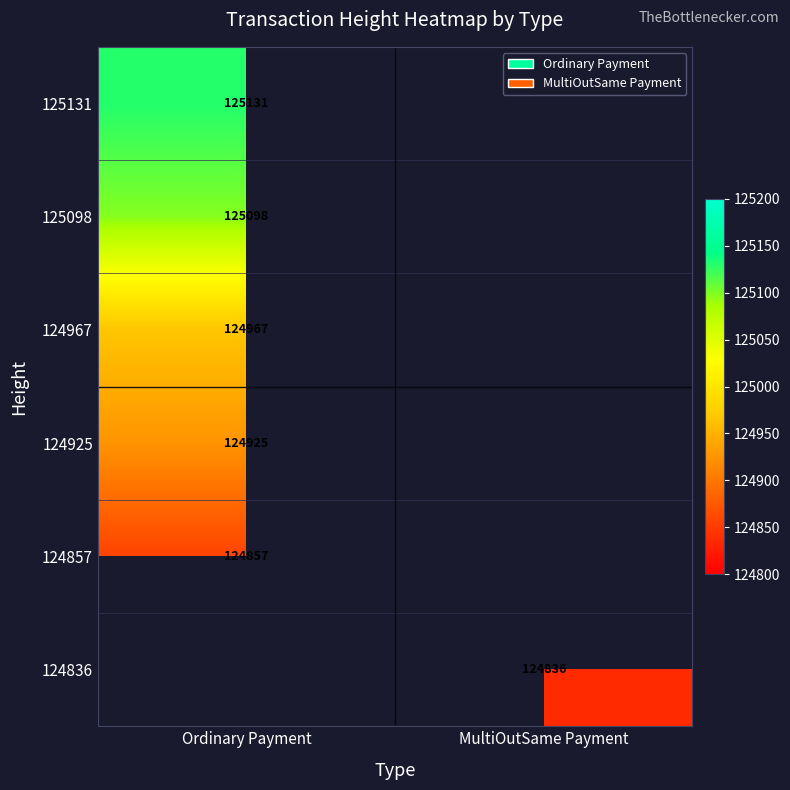

The 124925 series shows 174797.2 at Ordinary Payment. True or false?

False